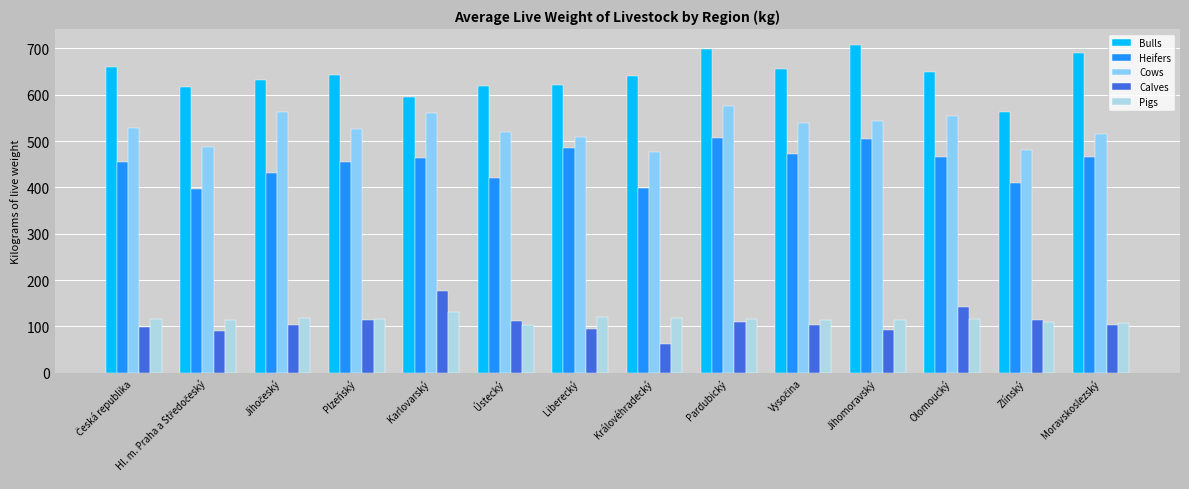

What is the approximate value of Calves at Plzeňský?

113.4